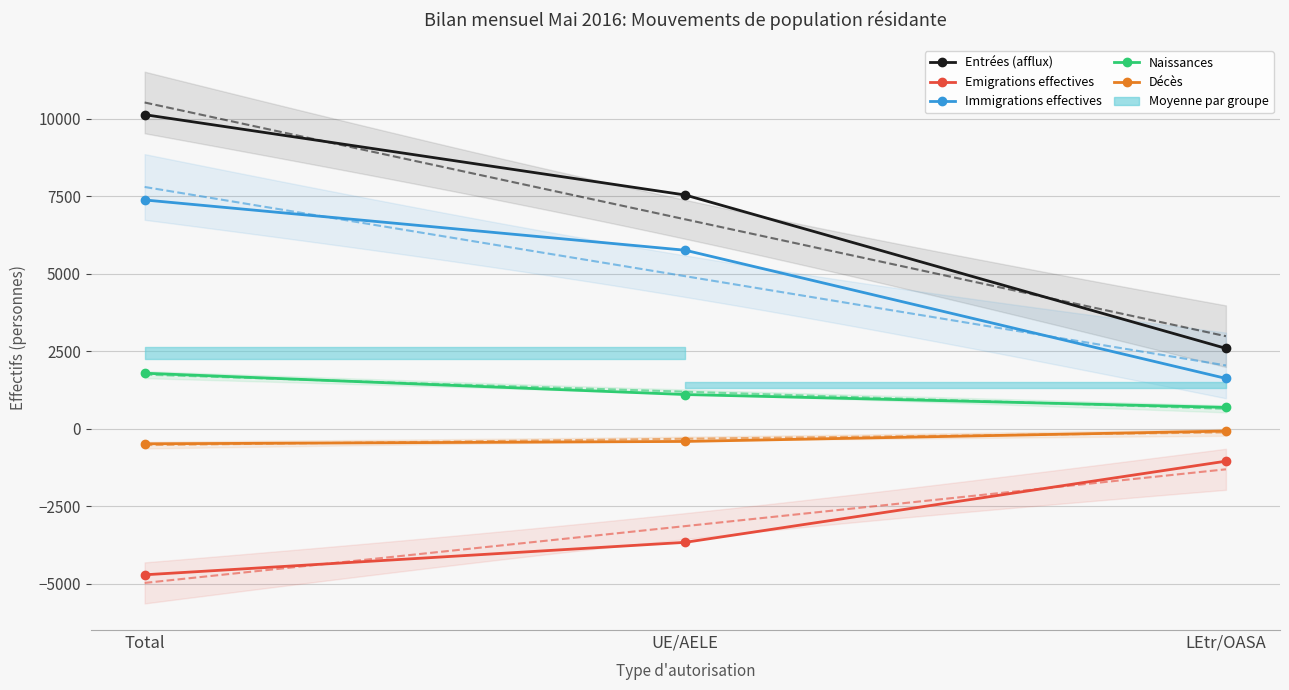

At which label does Décès reach its minimum?

Total